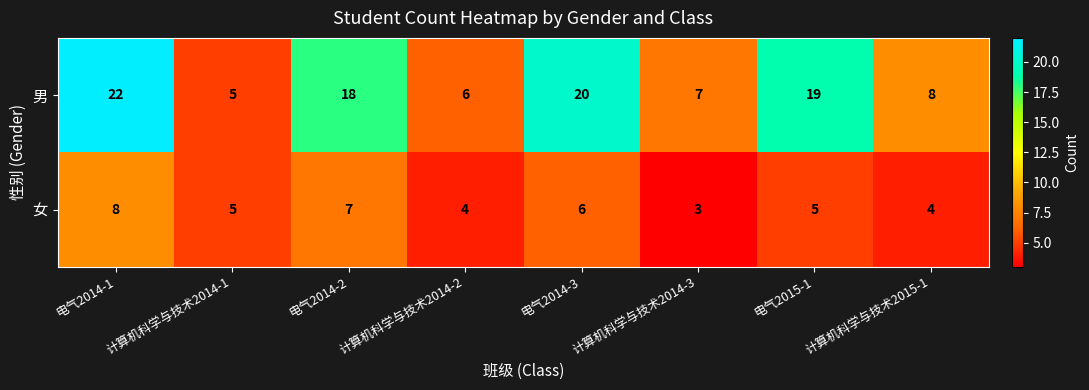

Which category has the lowest value across all series?

计算机科学与技术2014-3